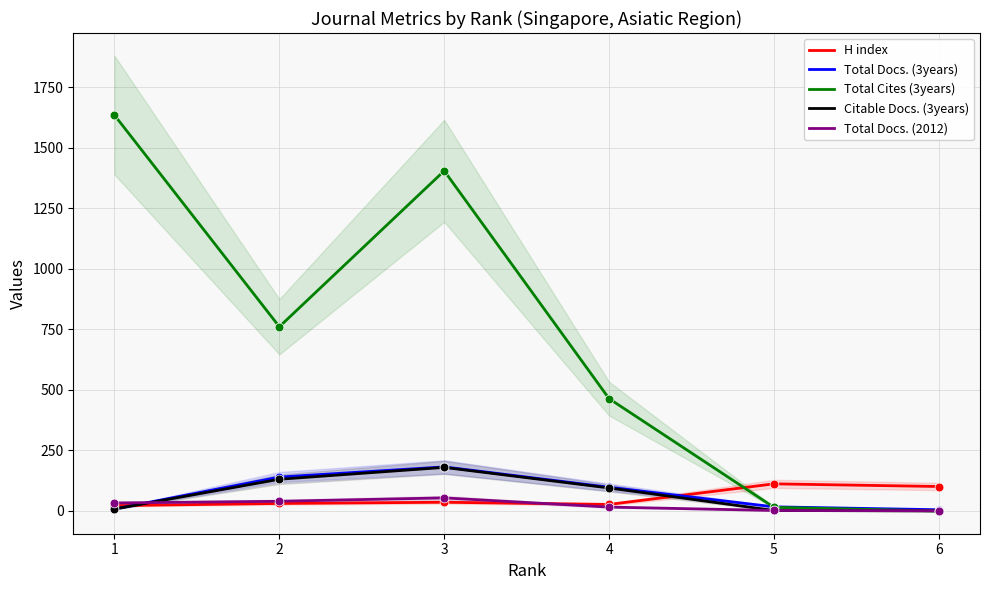

Which series has the largest total across all categories?

Total Cites (3years)